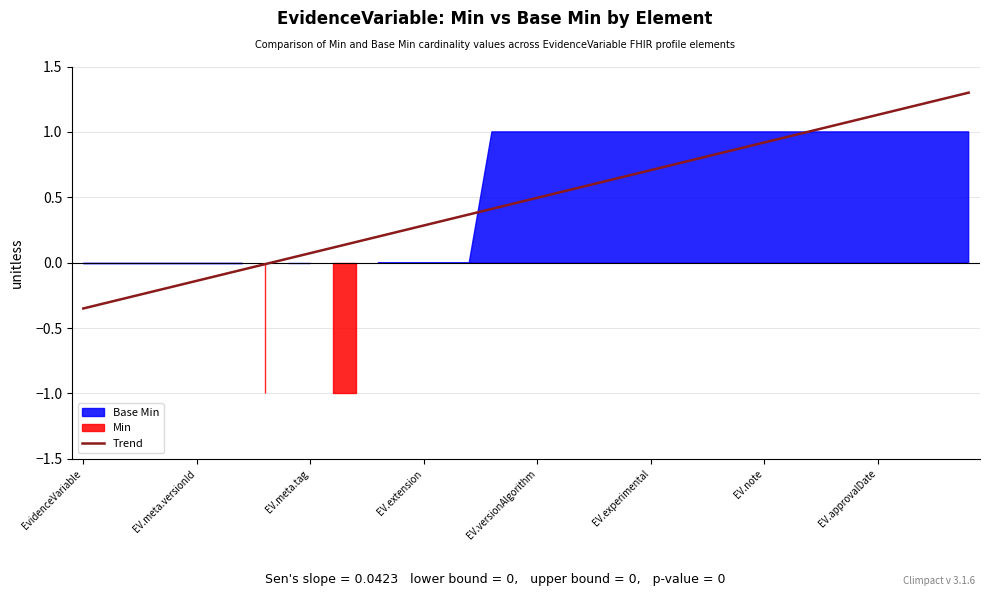

The chart shows a value of 1.7 at 37. True or false?

False